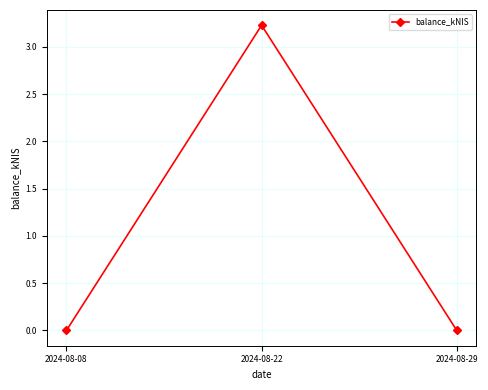

What is the average value?

1.1